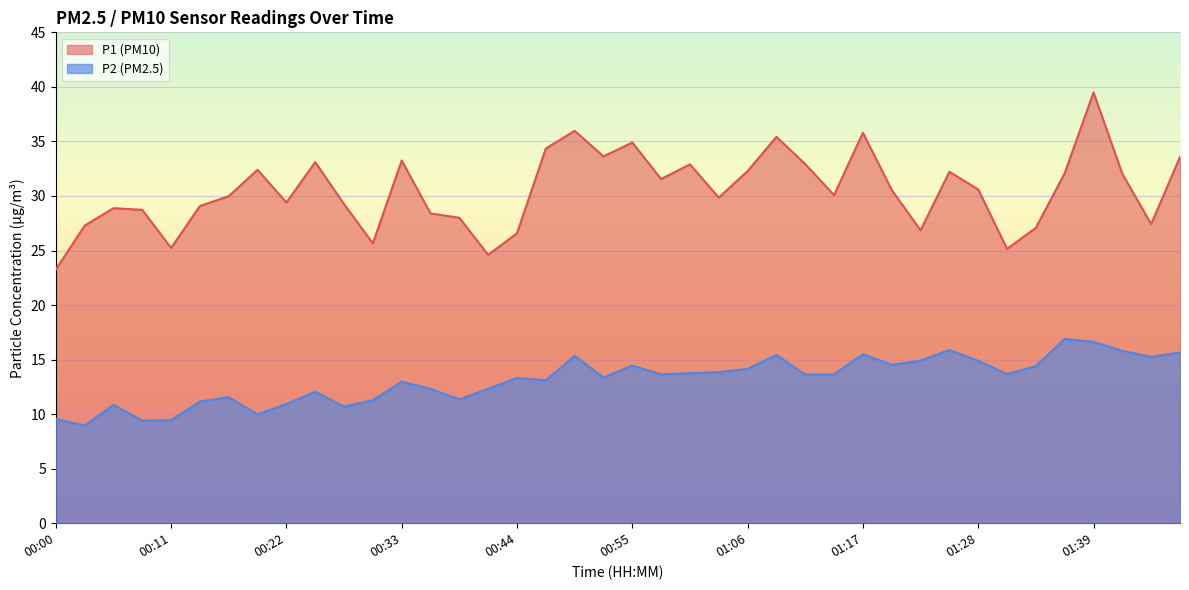

Between 00:16 and 00:19, which series saw the biggest shift?

P1